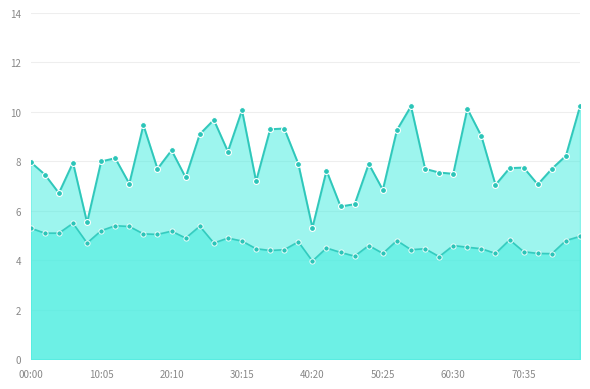

What is the total value across all series at 00:44?

13.8